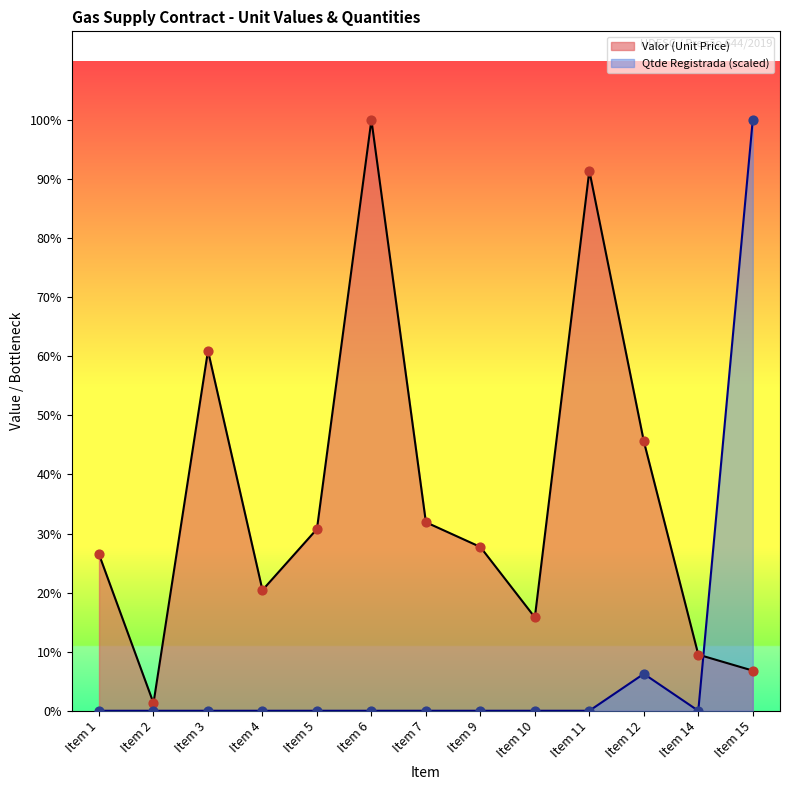

Is the value of Valor (Unit Price) at Item 15 greater than the value of Qtde Registrada at Item 12?

Yes